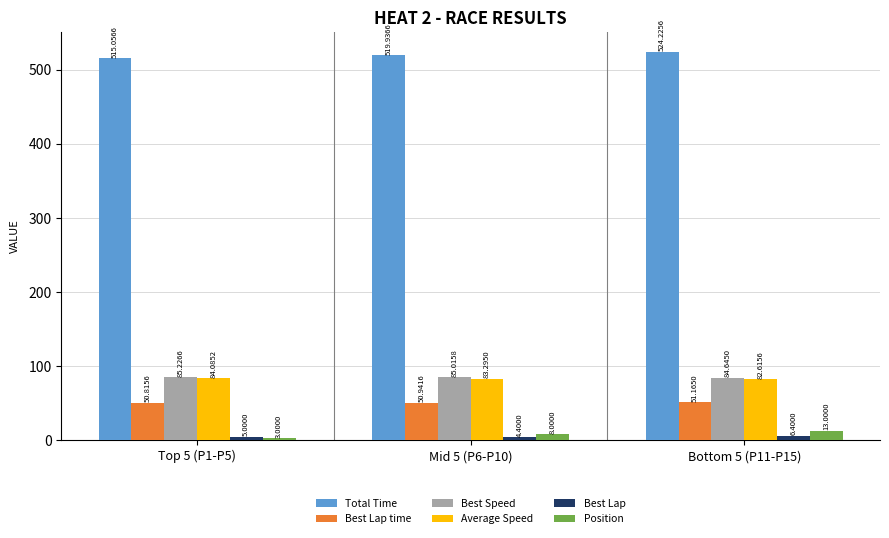

What is the difference between the second highest and minimum values in the Total Time series?

4.9